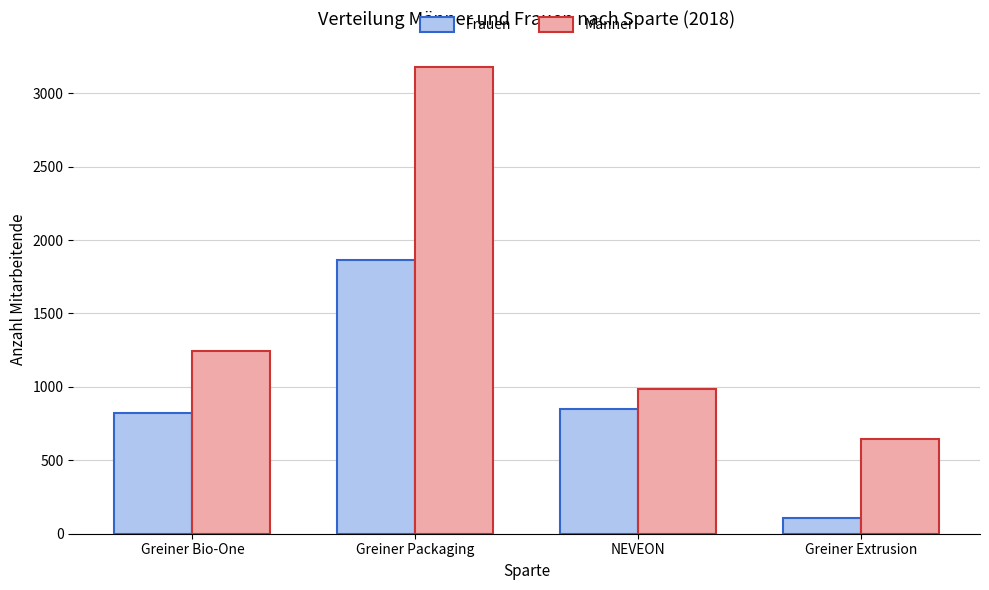

At which label does Frauen reach its minimum?

Greiner Extrusion